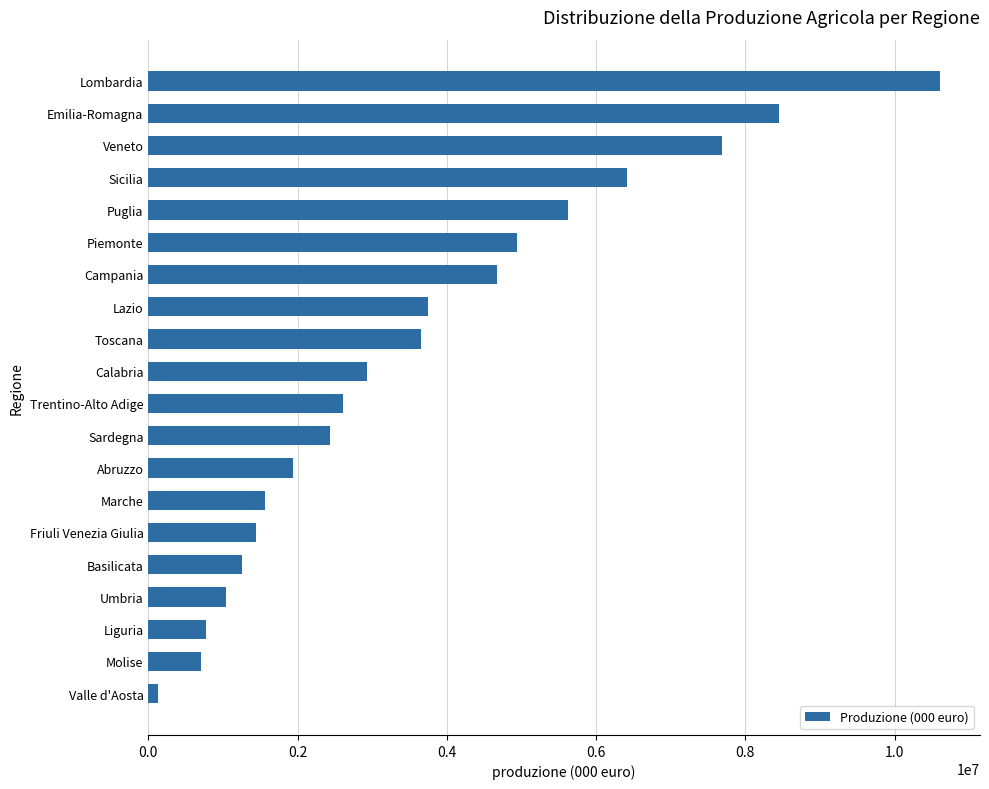

Reading bottom to top, transcribe all the data shown in this chart.

129285.9	711464.8	776065.7	1040142.0	1252434.1	1446739.4	1569107.1	1941431.7	2438863.8	2606925.1	2930555.5	3652274.5	3753881.4	4678707.8	4943745.8	5629978.2	6414997.3	7685254.1	8450810.4	10613464.9